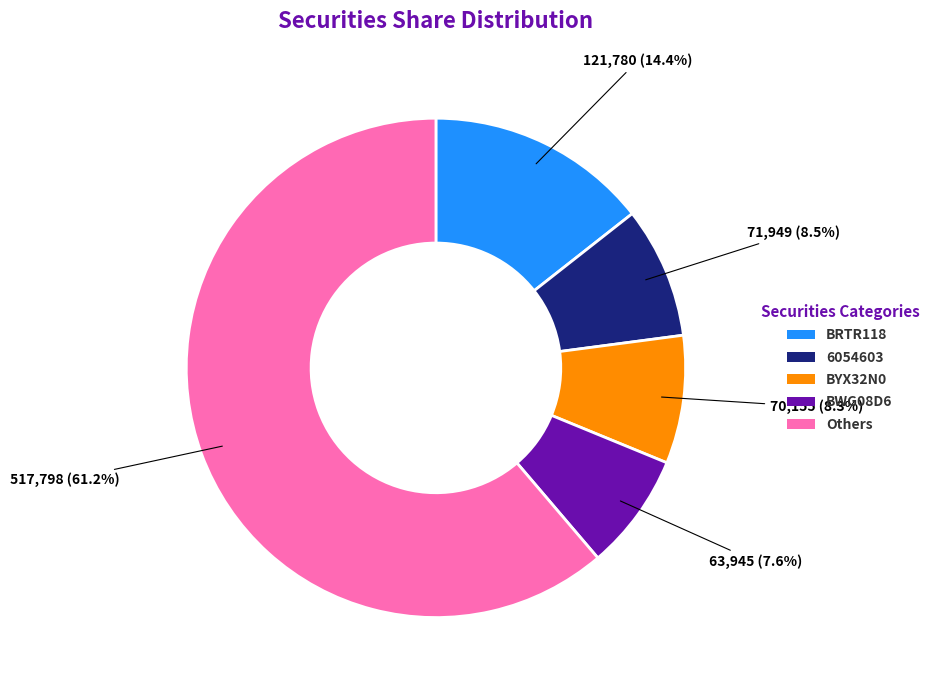

Is there any slice that represents more than half of the pie?

Yes